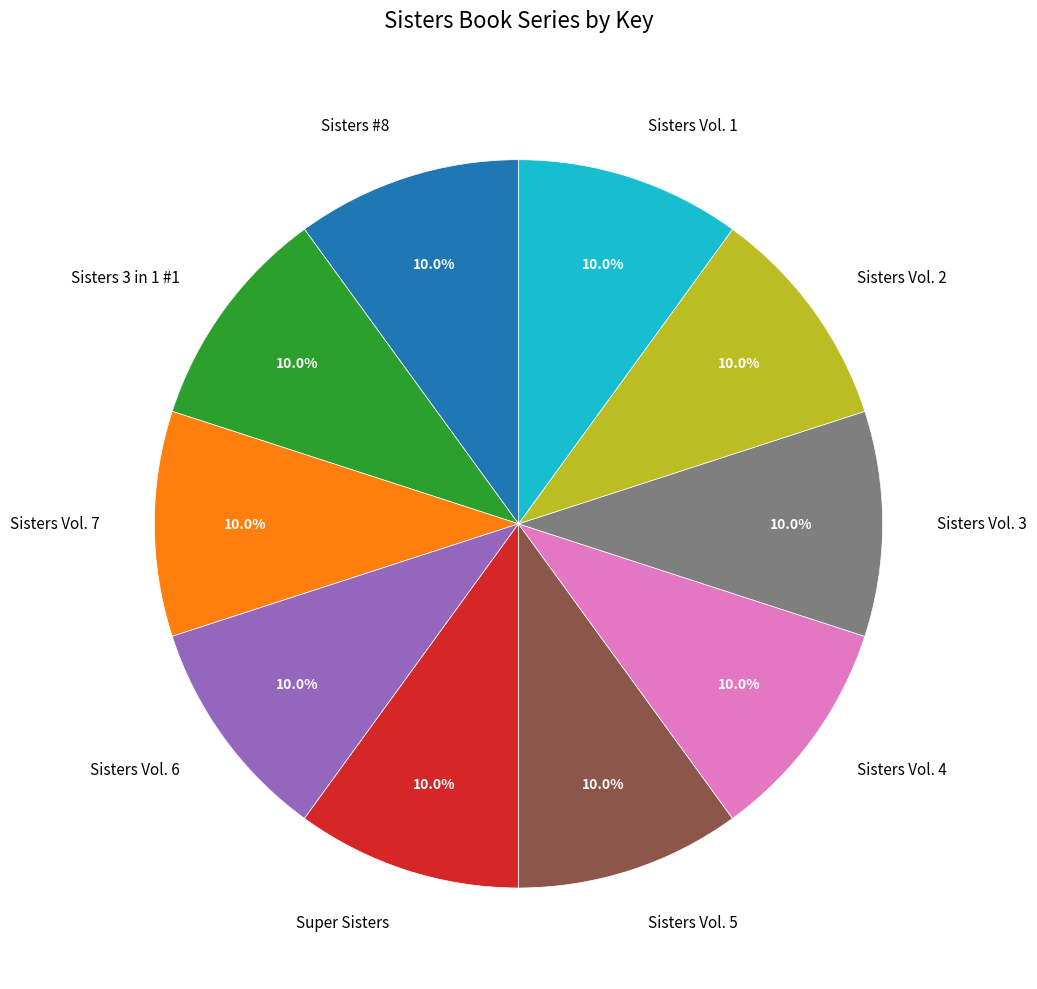

Approximately how many times larger is the value at Sisters Vol. 7 compared to Sisters Vol. 6?

1.0